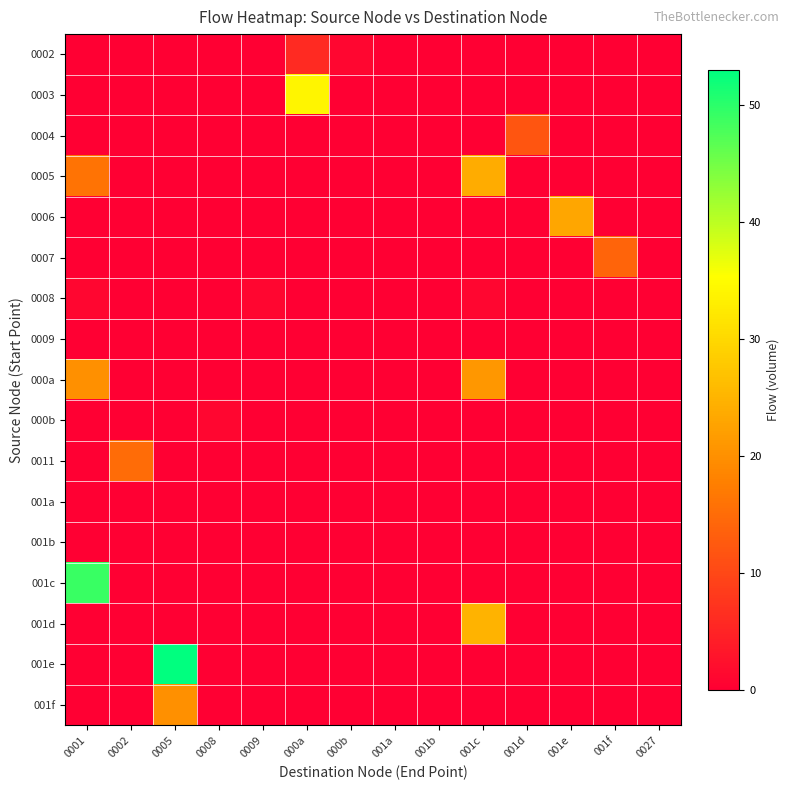

Which category has the highest value across all series?

0005